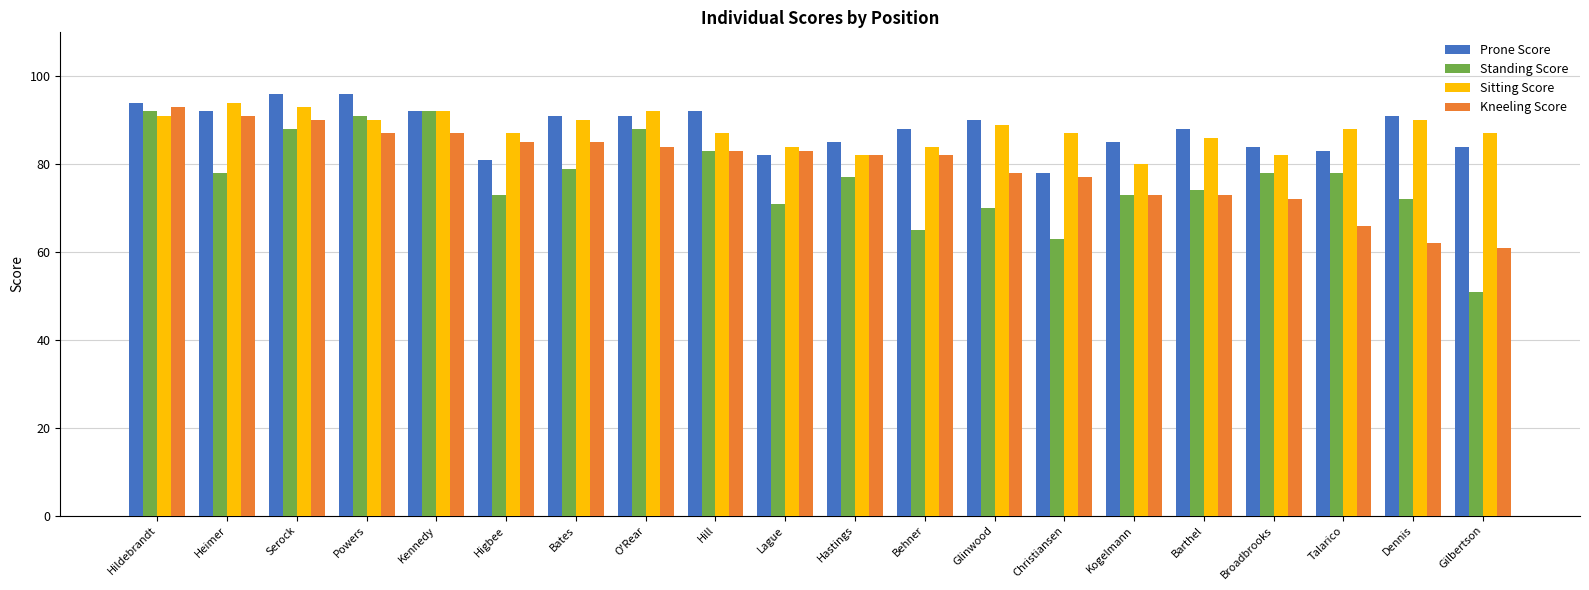

What is the difference between the maximum and minimum values in the Standing Score series?

41